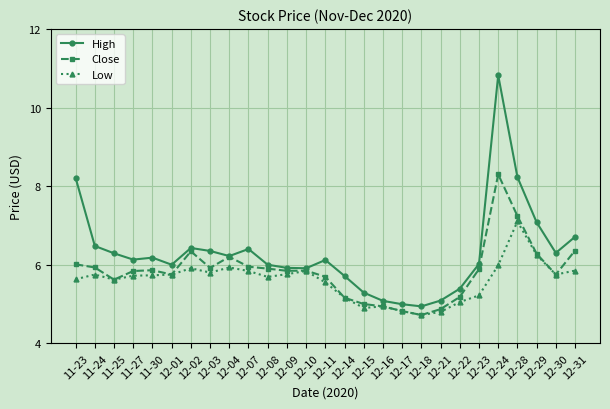

Is it true that Low equals 5.8 at 12-07?

True